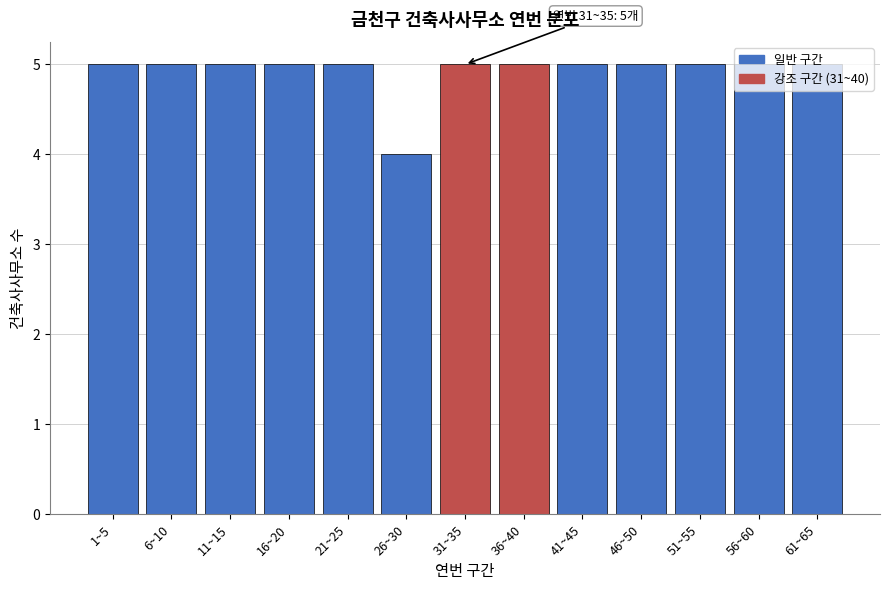

What is the average value?

5